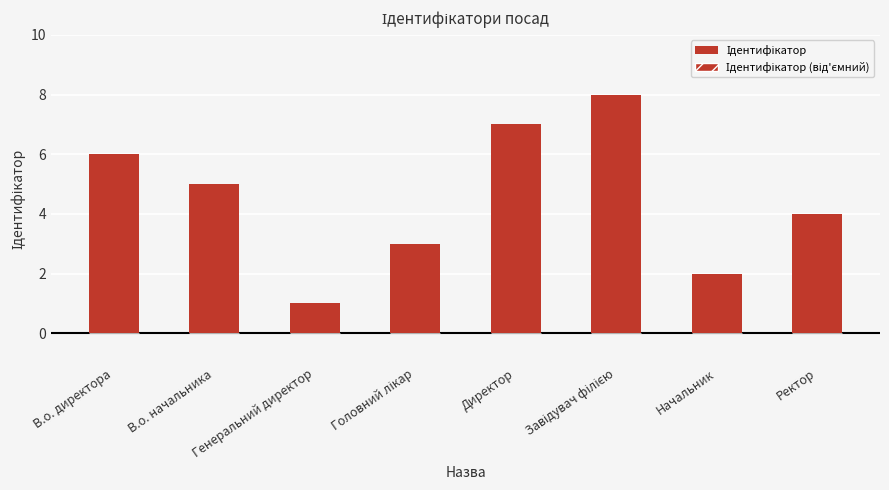

Reading left to right, list all the values displayed in this chart.

Ідентифікатор (positive): 6	5	1	3	7	8	2	4
Ідентифікатор (negative): 0	0	0	0	0	0	0	0